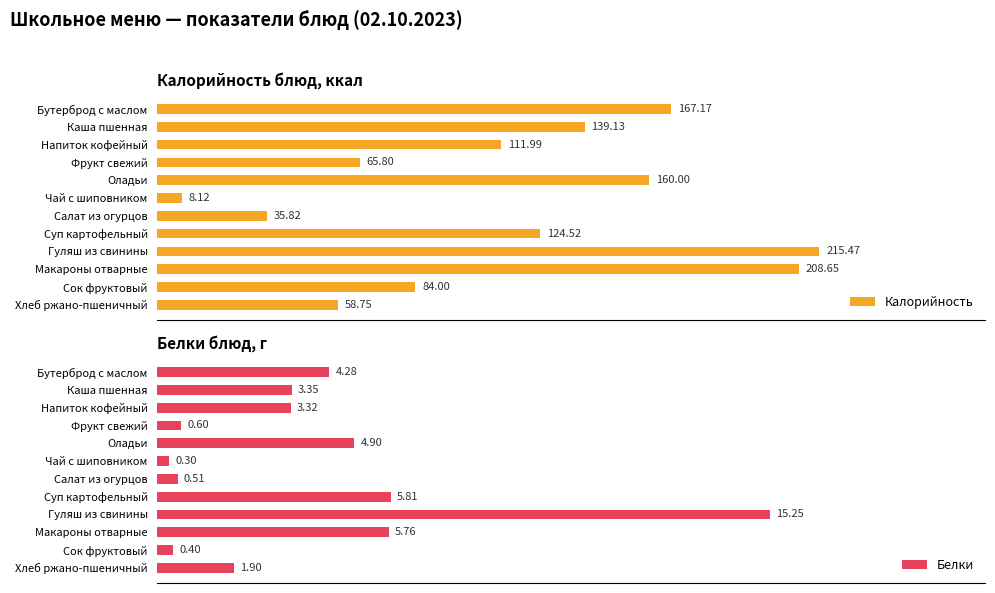

Which category has the lowest value in the Калорийность series?

Чай с шиповником